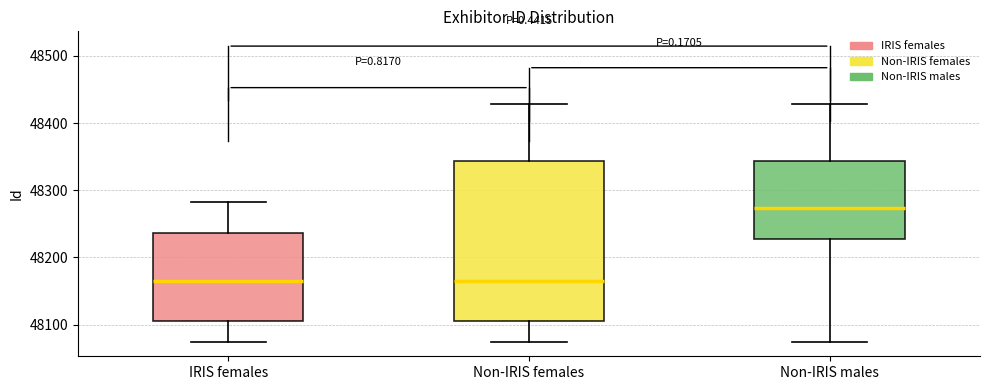

Which box is the tallest, from its lower edge to its upper edge?

Non-IRIS females